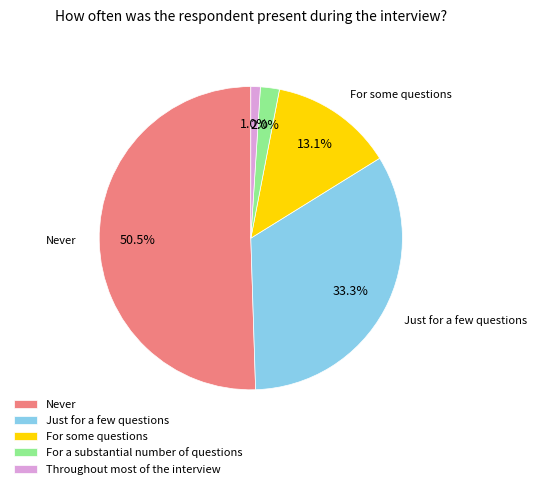

How many segments does this pie chart have?

5